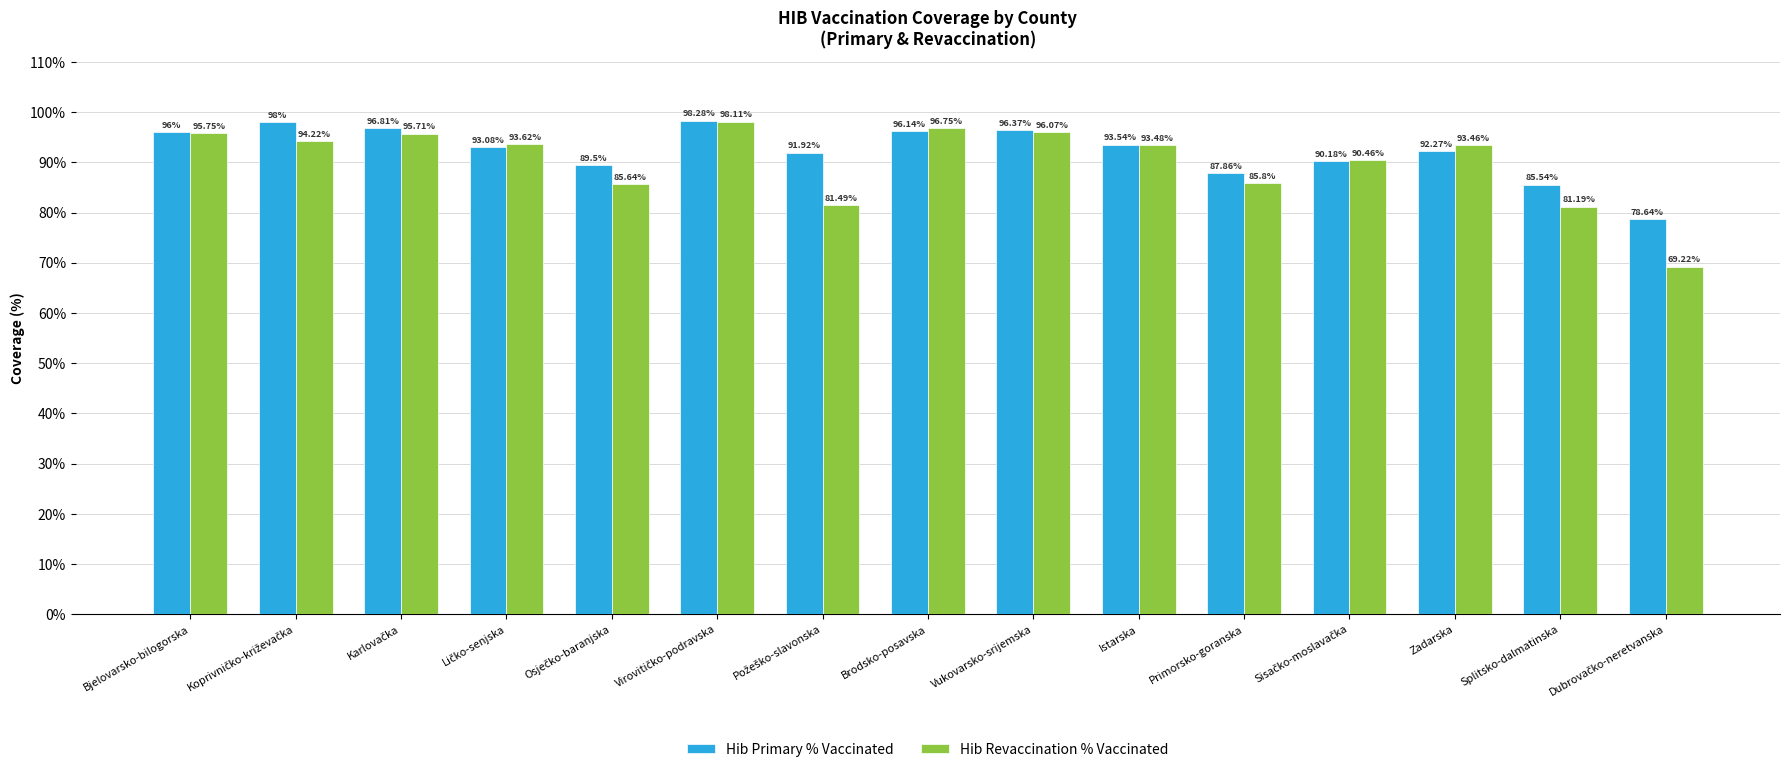

How many bars are there in total?

30